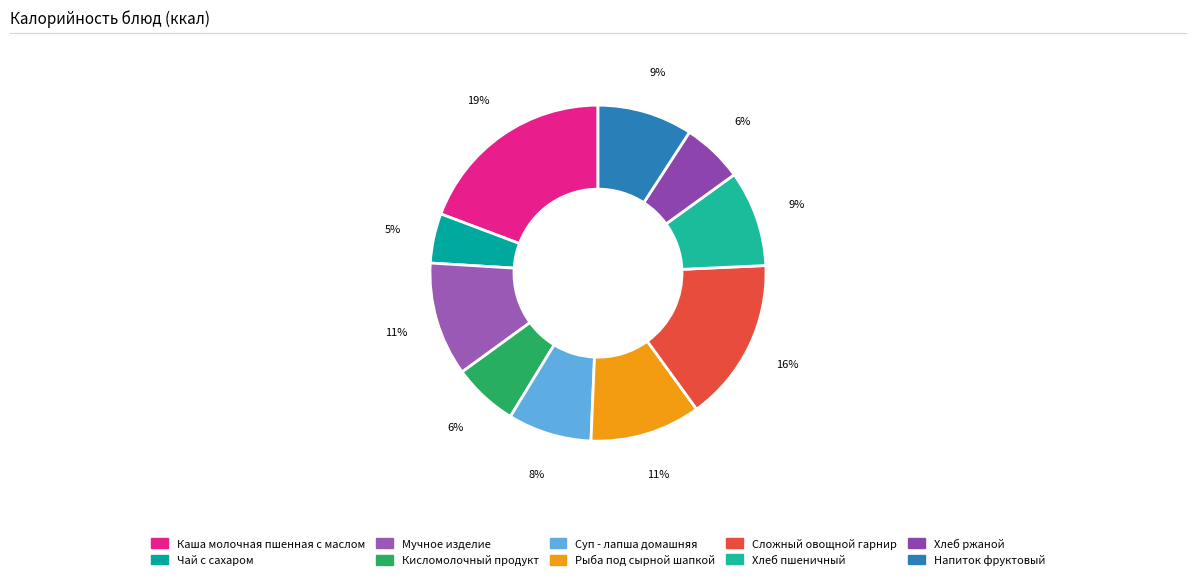

Do Хлеб пшеничный and Мучное изделие together represent more than half of the pie?

No